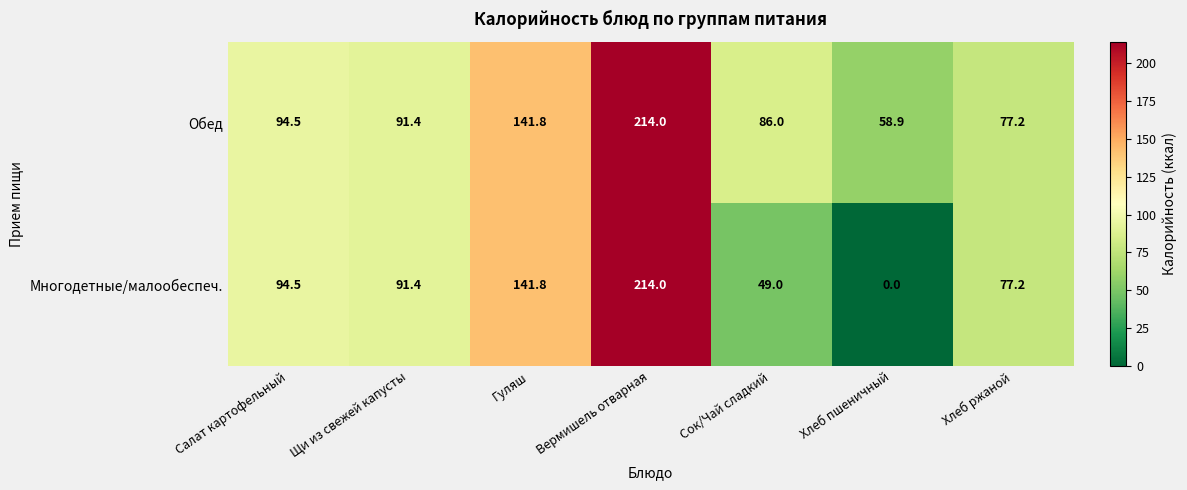

At how many categories does at least one series exceed 37?

7